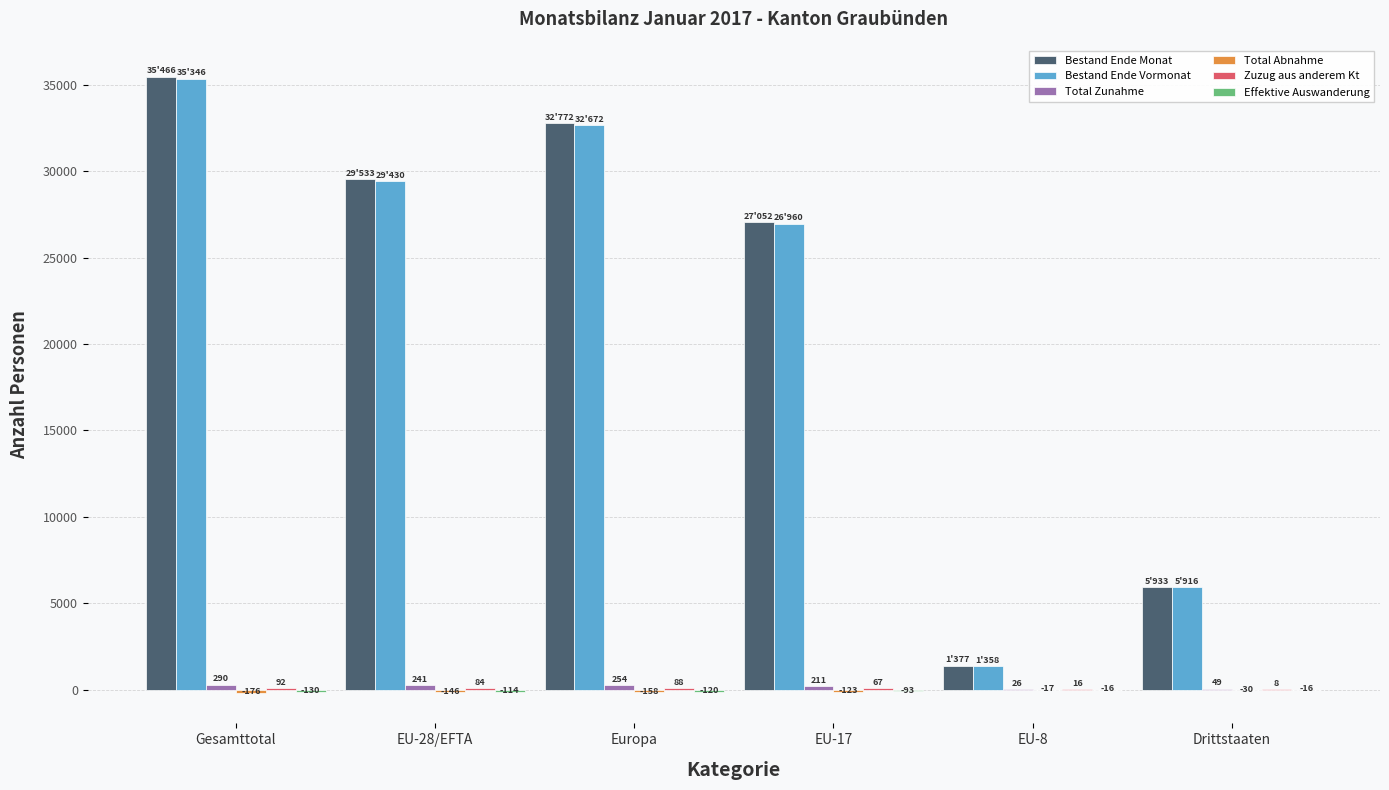

Is it true that Bestand Ende Monat equals 24815 at Gesamttotal?

False